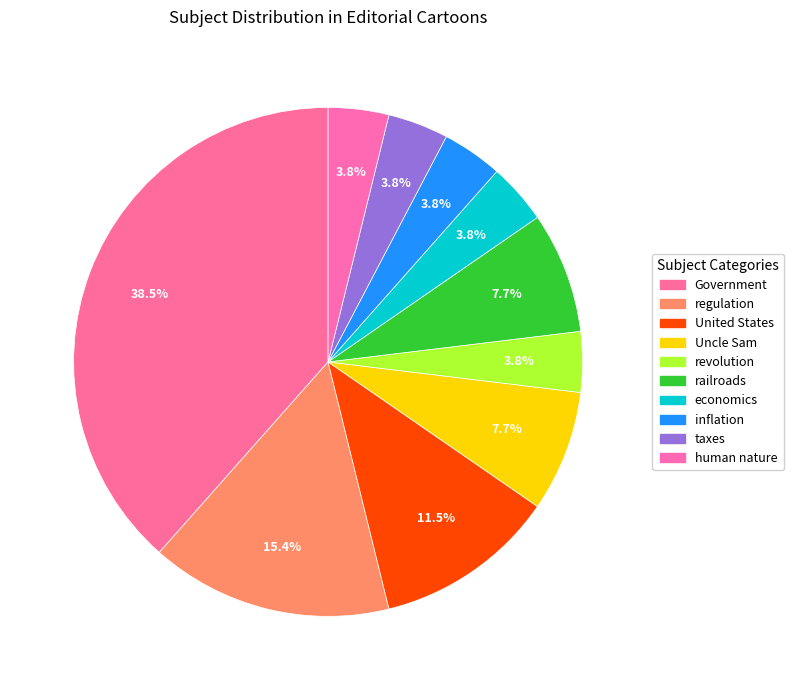

How many segments does this pie chart have?

10